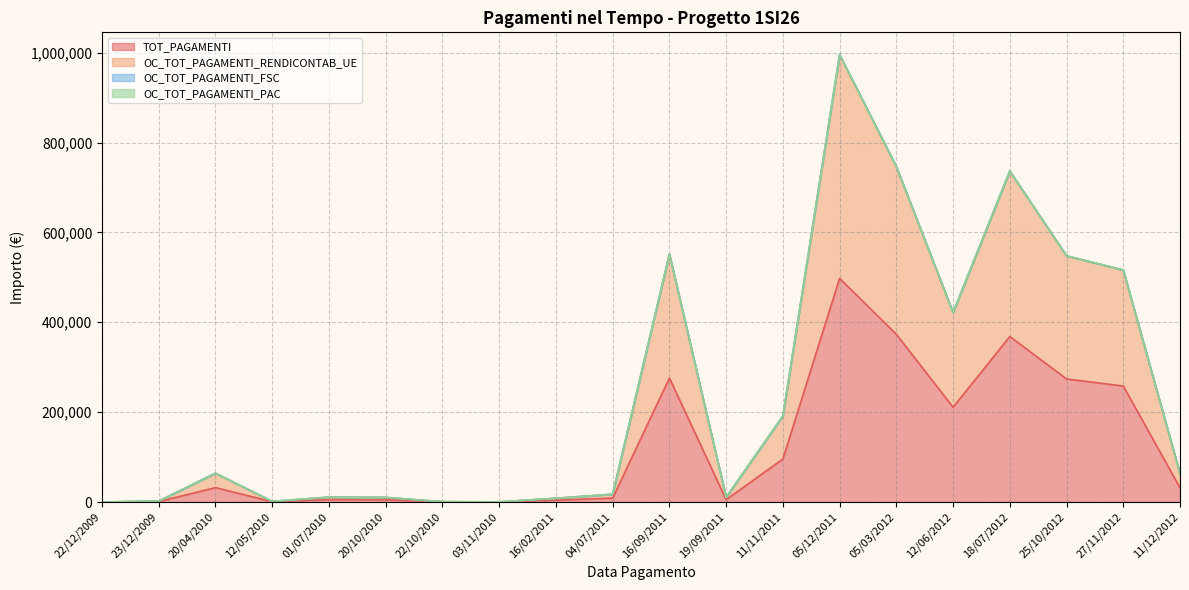

Read the TOT_PAGAMENTI value at 22/10/2010.

400.0